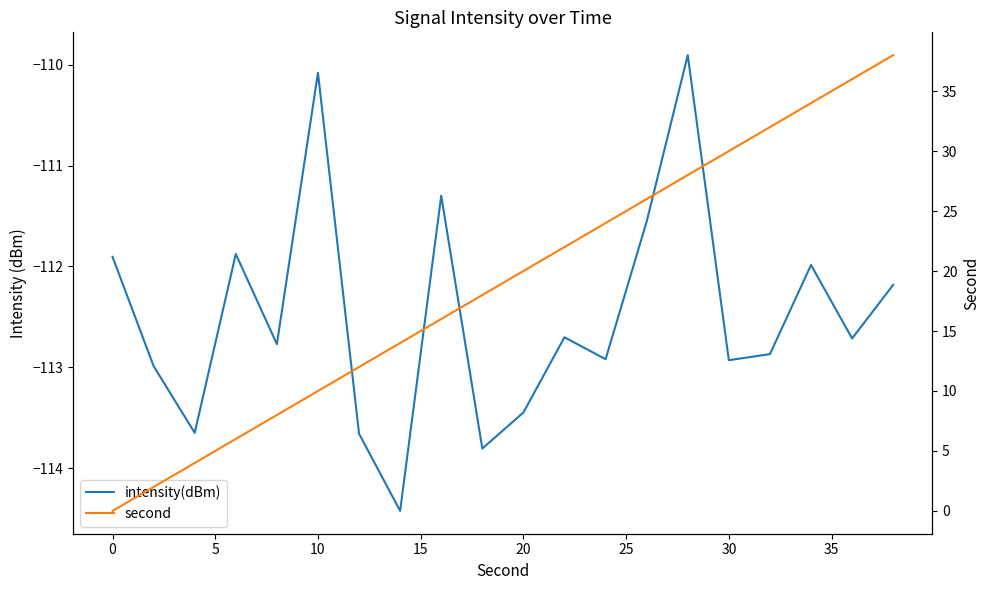

The value of second at 19 is 52.7. True or false?

False